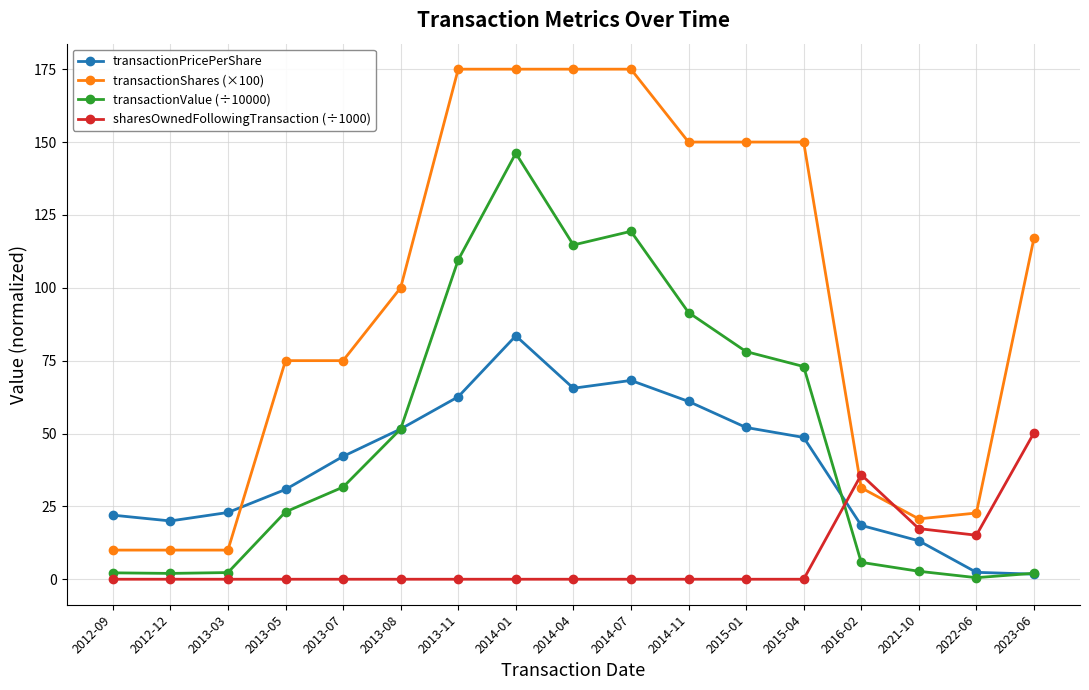

What is the difference between the maximum and minimum values in the transactionShares (×100) series?

165.0